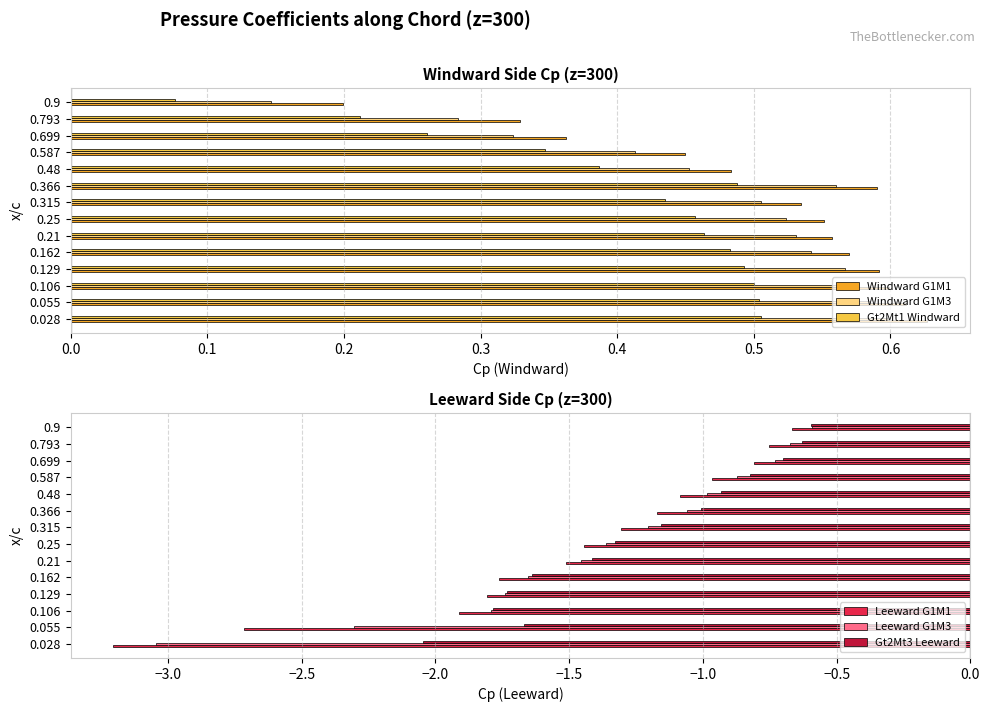

Reading left to right, what are all the values shown in this chart?

Windward G1M1: 0.6	0.6	0.6	0.6	0.6	0.6	0.6	0.5	0.6	0.5	0.4	0.4	0.3	0.2
Windward G1M3: 0.6	0.6	0.6	0.6	0.5	0.5	0.5	0.5	0.6	0.5	0.4	0.3	0.3	0.1
Gt2Mt1 Windward: 0.5	0.5	0.5	0.5	0.5	0.5	0.5	0.4	0.5	0.4	0.3	0.3	0.2	0.1
Leeward G1M1: -3.2	-2.7	-1.9	-1.8	-1.8	-1.5	-1.4	-1.3	-1.2	-1.1	-1.0	-0.8	-0.8	-0.7
Leeward G1M3: -3.0	-2.3	-1.8	-1.7	-1.7	-1.5	-1.4	-1.2	-1.1	-1.0	-0.9	-0.7	-0.7	-0.6
Gt2Mt3 Leeward: -2.0	-1.7	-1.8	-1.7	-1.6	-1.4	-1.3	-1.2	-1.0	-0.9	-0.8	-0.7	-0.6	-0.6